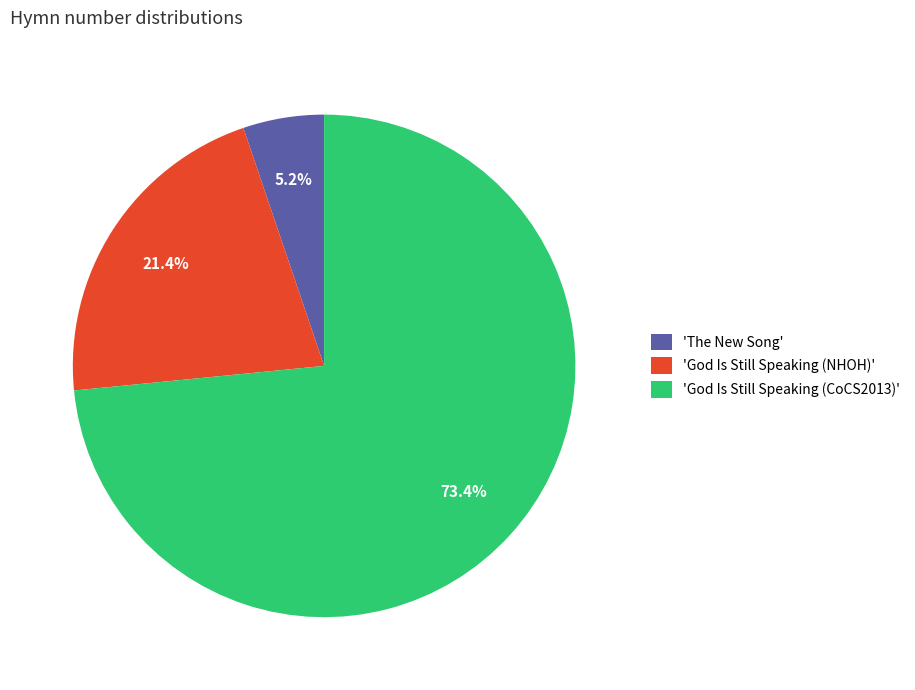

Which slice represents more than half of the pie?

'God Is Still Speaking (CoCS2013)'